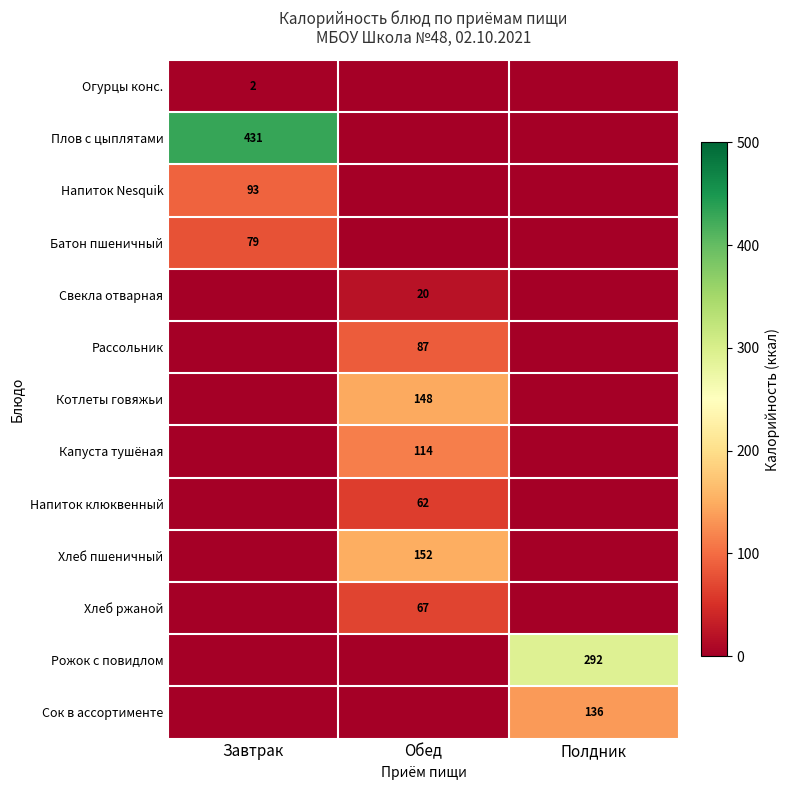

What is the spread (max minus min) of values at Завтрак?

431